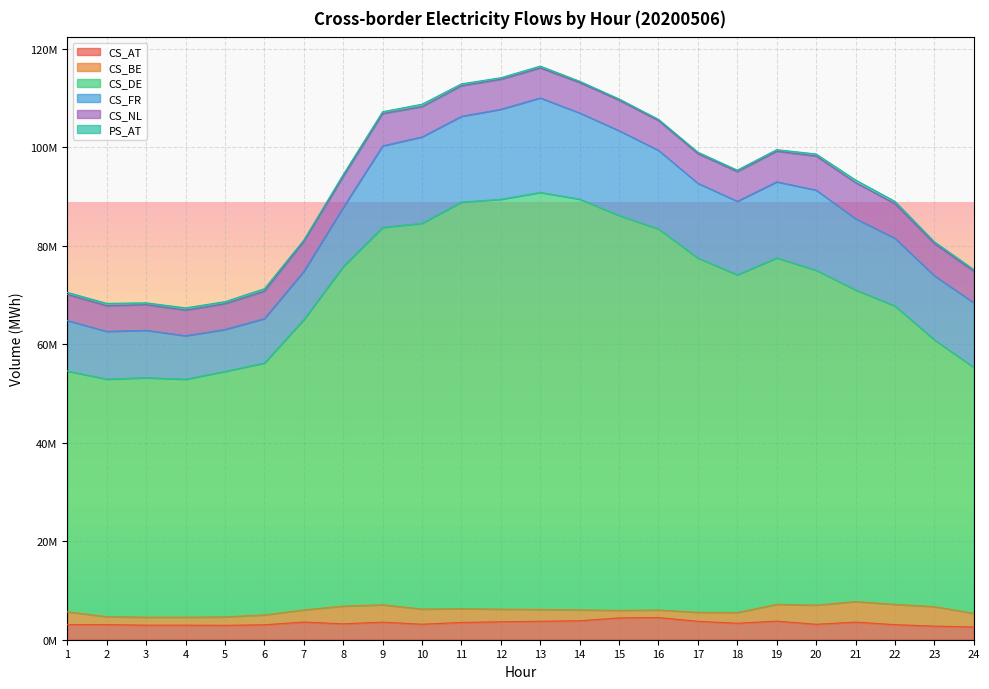

What is the minimum value for CS_FR?

8507804